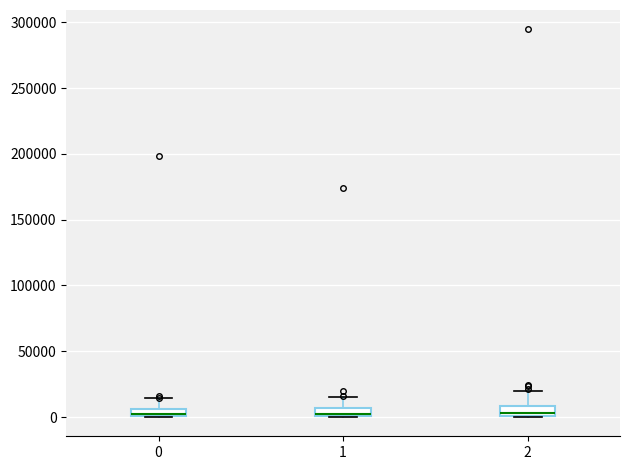

Where does the upper whisker of the box at x = 1 end on the y-axis? The values are not printed on the chart, so give them approximately, as read against the axis.

15000